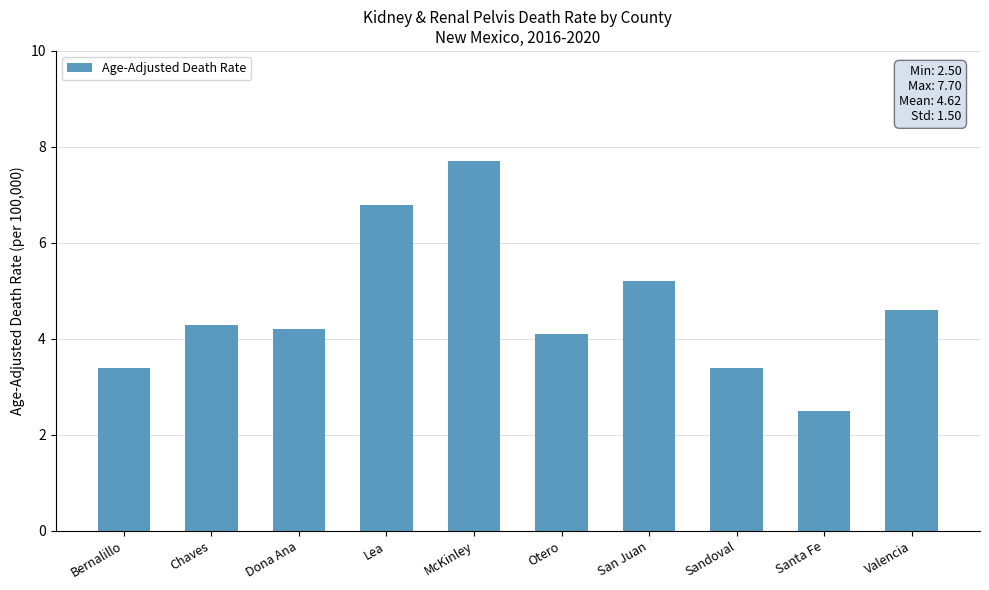

True or false: the data shows 7.7 at McKinley.

True